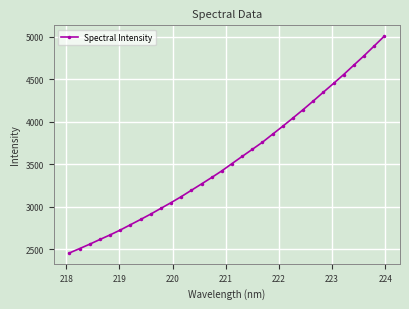

What is the value of the 28th point from the left?

4555.6